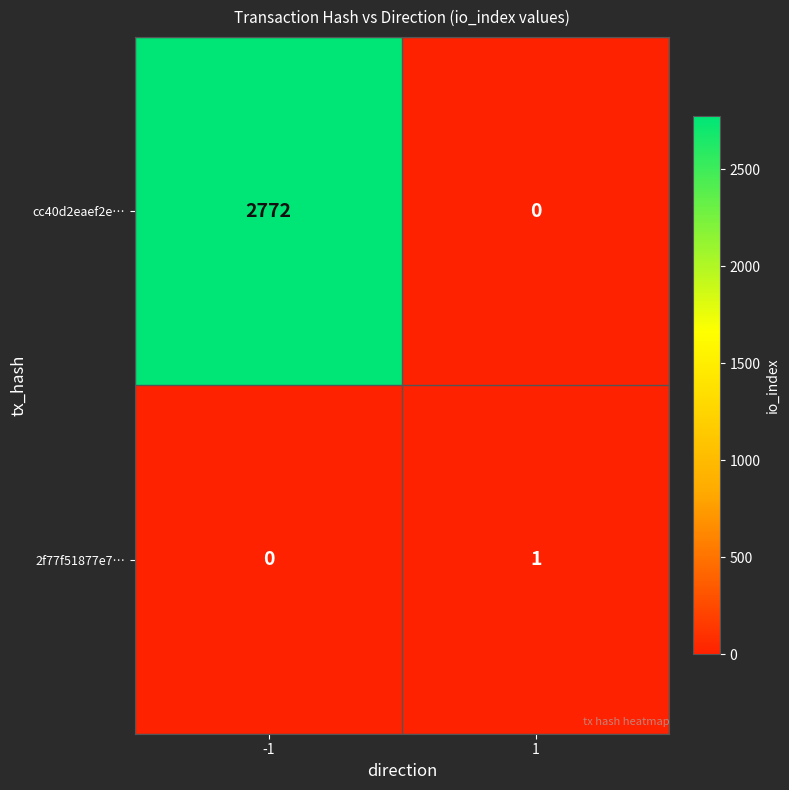

What is the total value across all series at -1?

2772